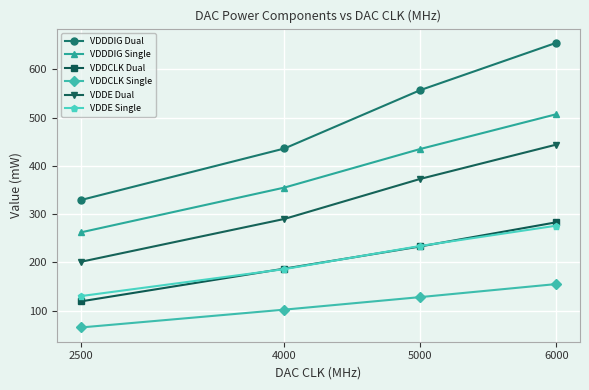

How many lines are shown in the chart?

6